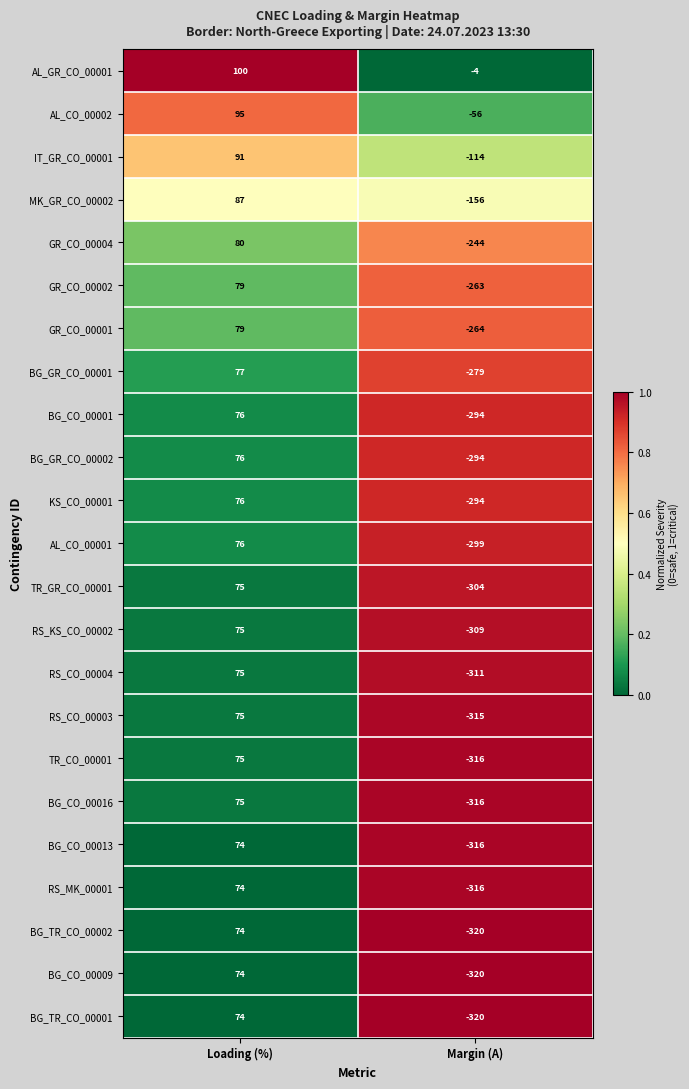

What is the difference between the BG_CO_00001 values at Loading (%) and Margin (A)?

370